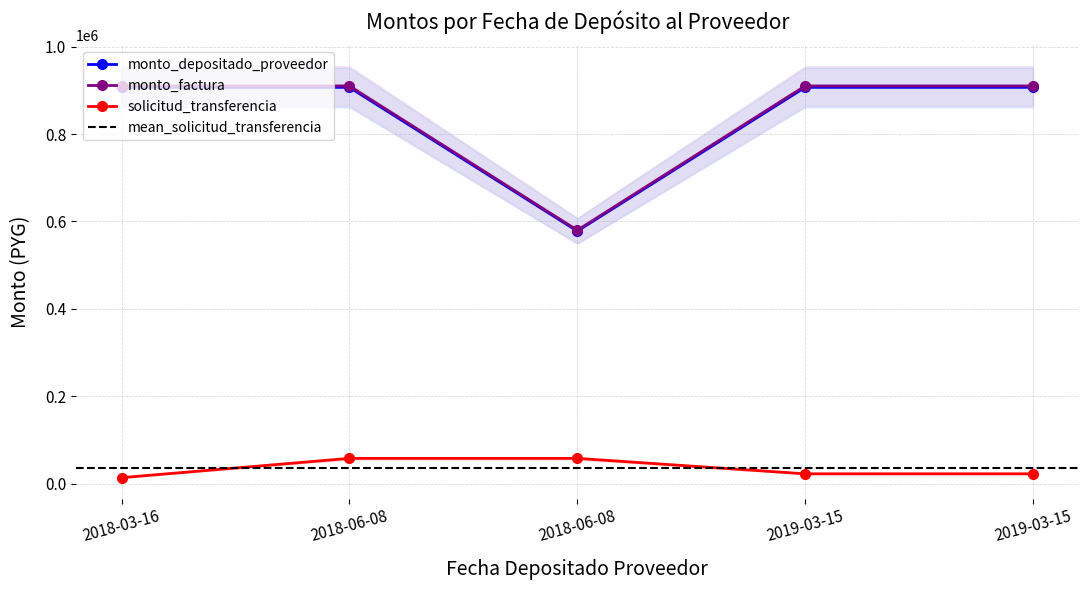

True or false: monto_factura and solicitud_transferencia intersect in this chart.

False